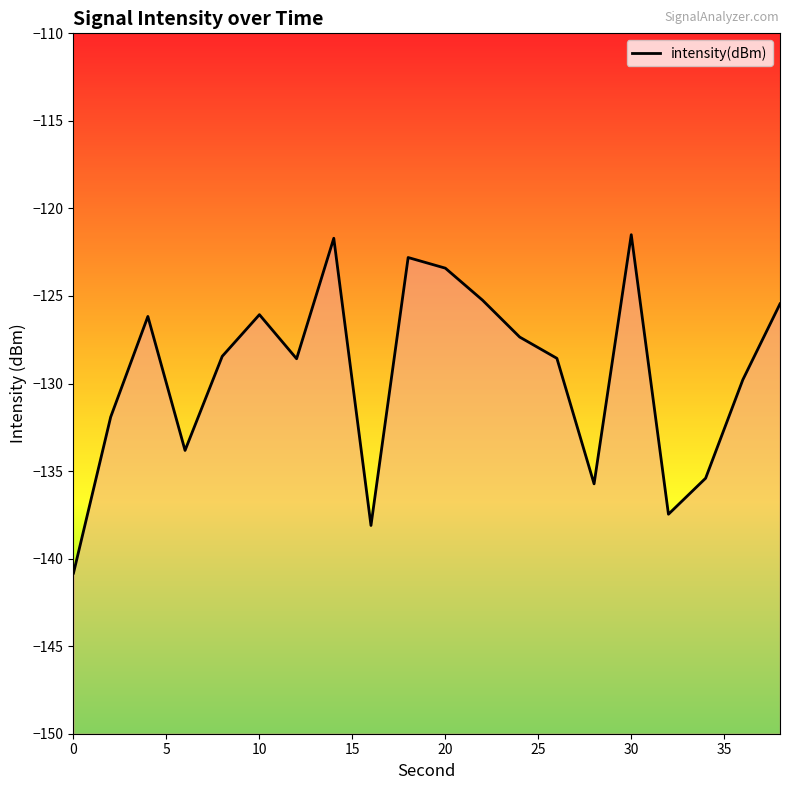

How many points are lower than both their immediate neighbors (excluding endpoints)?

5